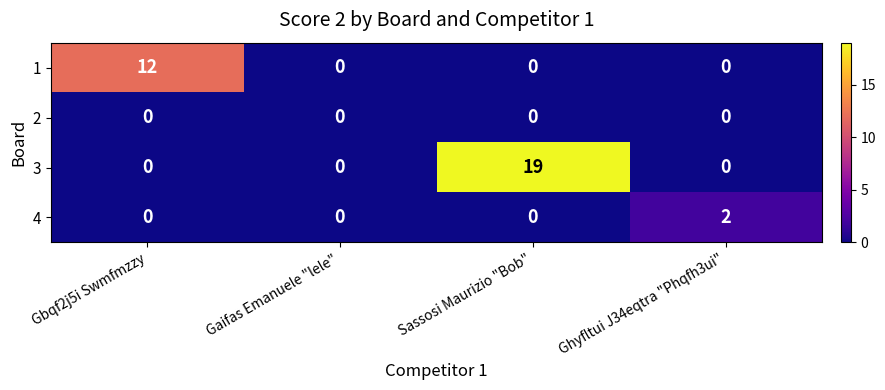

At which category is the sum across all series the highest?

Sassosi Maurizio "Bob"